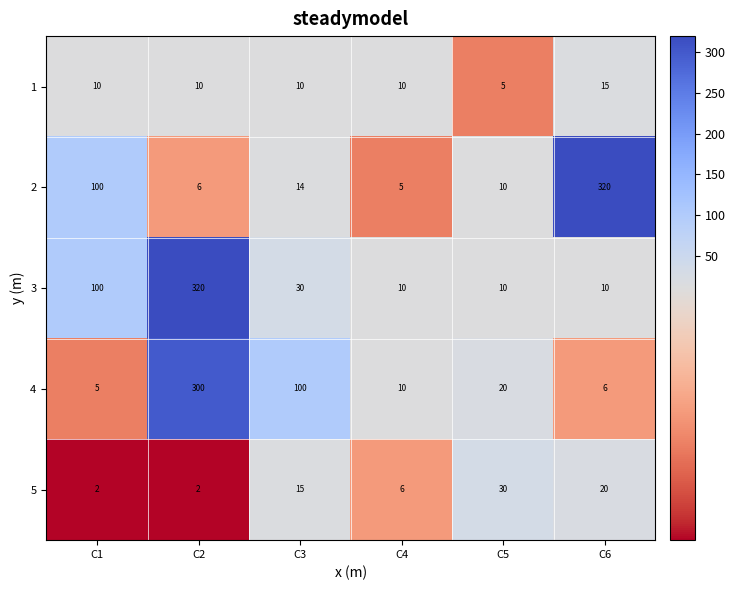

Which series changed the most between C2 and C6?

2